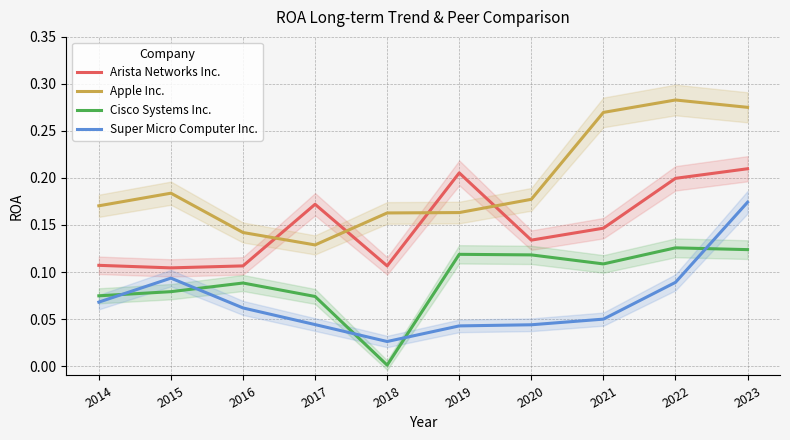

Reading right to left, what are all the values shown in this chart?

Arista Networks Inc.: 0.2	0.2	0.1	0.1	0.2	0.1	0.2	0.1	0.1	0.1
Apple Inc.: 0.3	0.3	0.3	0.2	0.2	0.2	0.1	0.1	0.2	0.2
Cisco Systems Inc.: 0.1	0.1	0.1	0.1	0.1	0.0	0.1	0.1	0.1	0.1
Super Micro Computer Inc.: 0.2	0.1	0.0	0.0	0.0	0.0	0.0	0.1	0.1	0.1